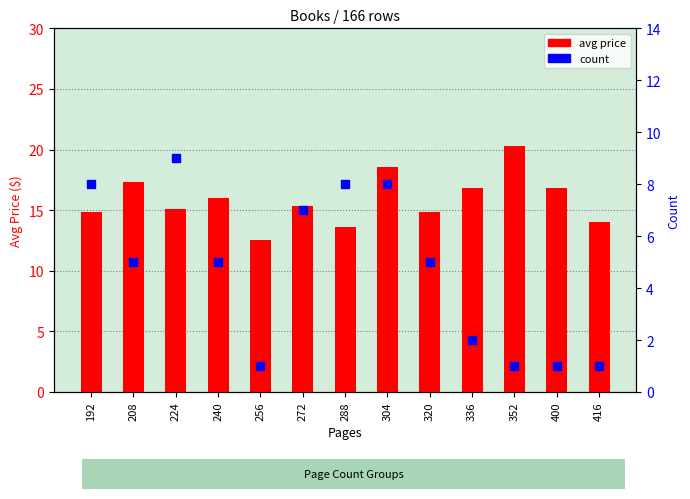

At which category is the sum across all series the highest?

304